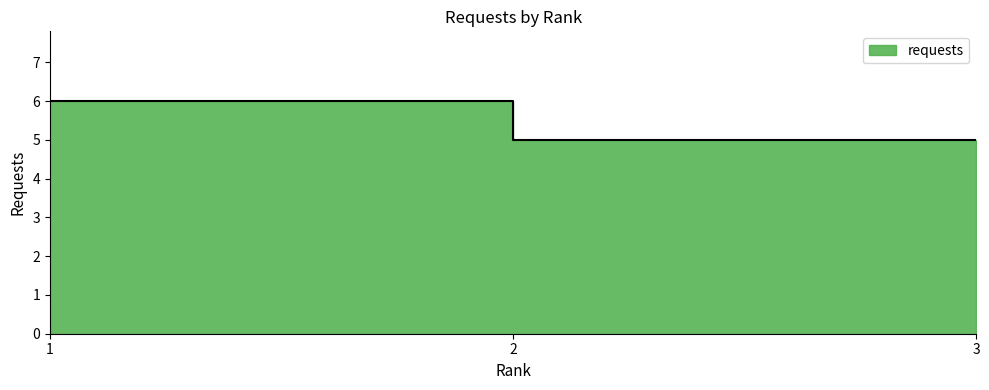

Count the values in the range 5 to 6.

3